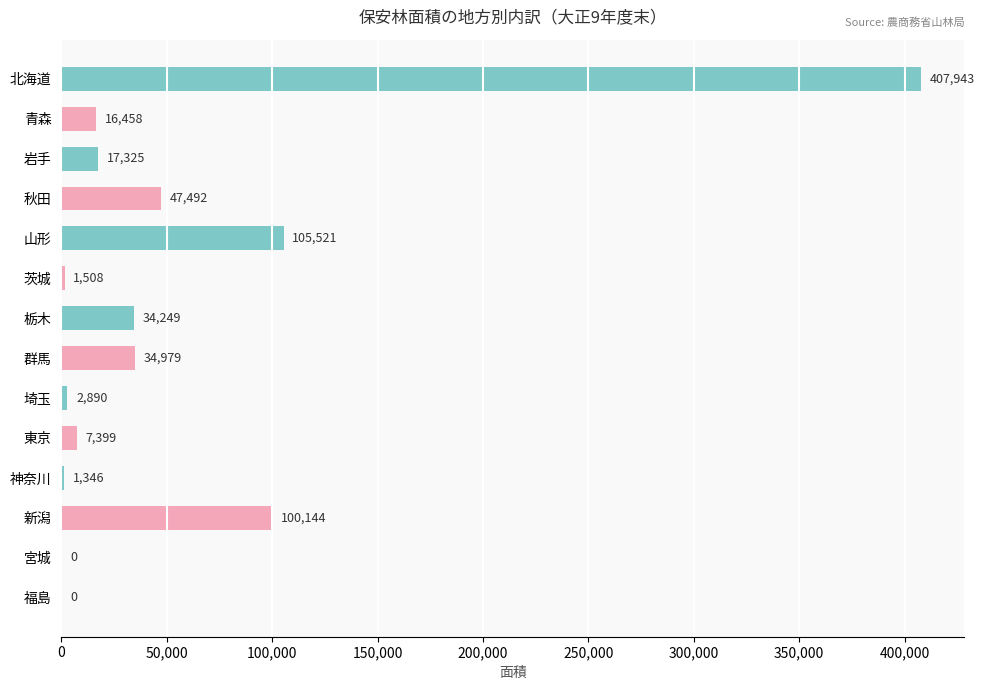

What is the greatest value displayed?

407943